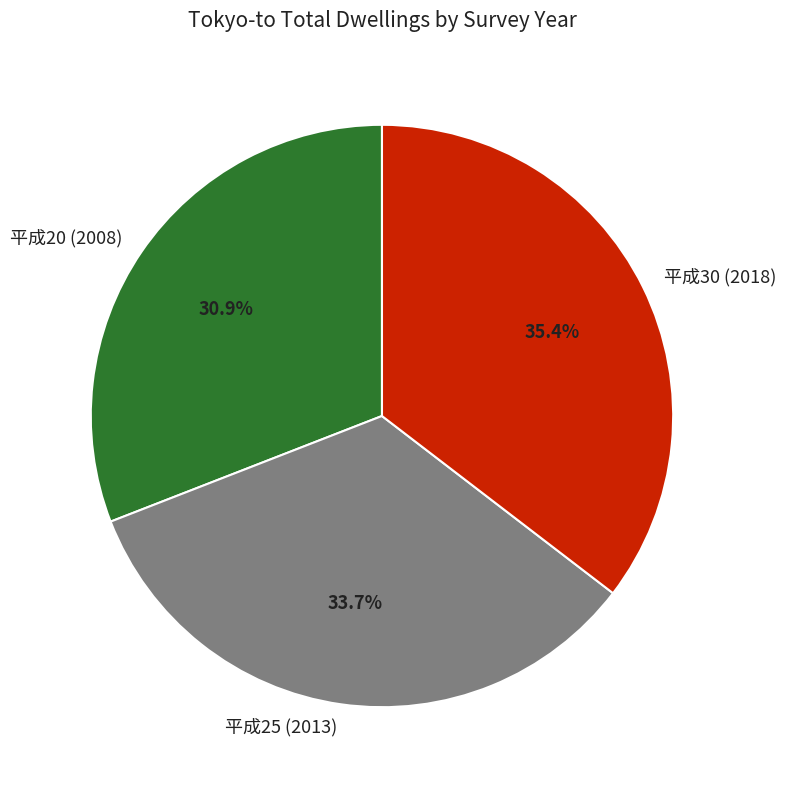

Is the sum of 平成30 (2018) and 平成20 (2008) greater than half?

Yes